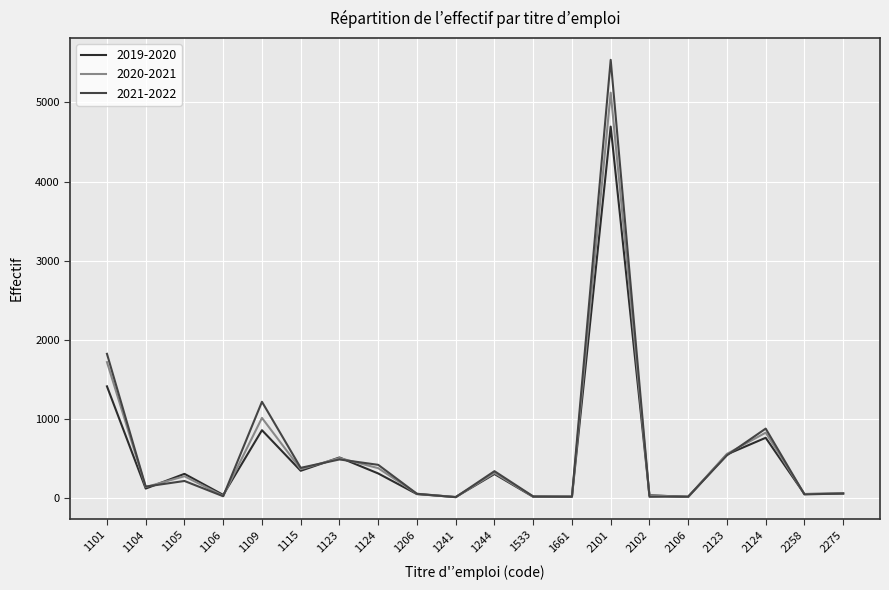

What is the lowest value of the 2019-2020 series?

12